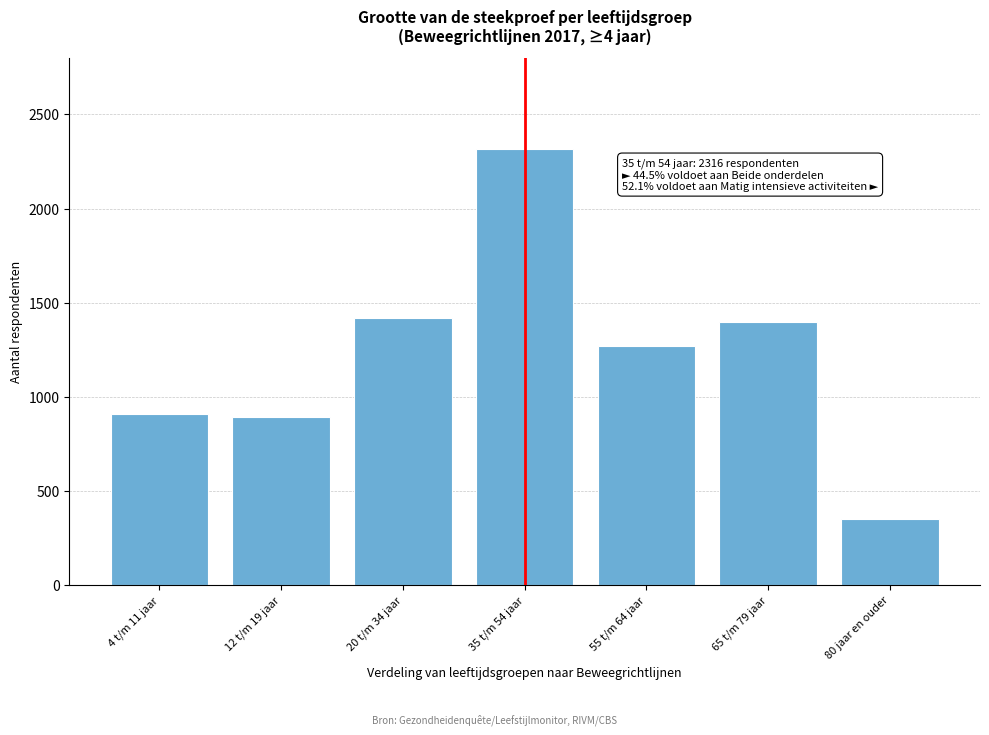

Reading left to right, what are all the values shown in this chart?

4 t/m 11 jaar=911	12 t/m 19 jaar=892	20 t/m 34 jaar=1418	35 t/m 54 jaar=2316	55 t/m 64 jaar=1271	65 t/m 79 jaar=1400	80 jaar en ouder=349